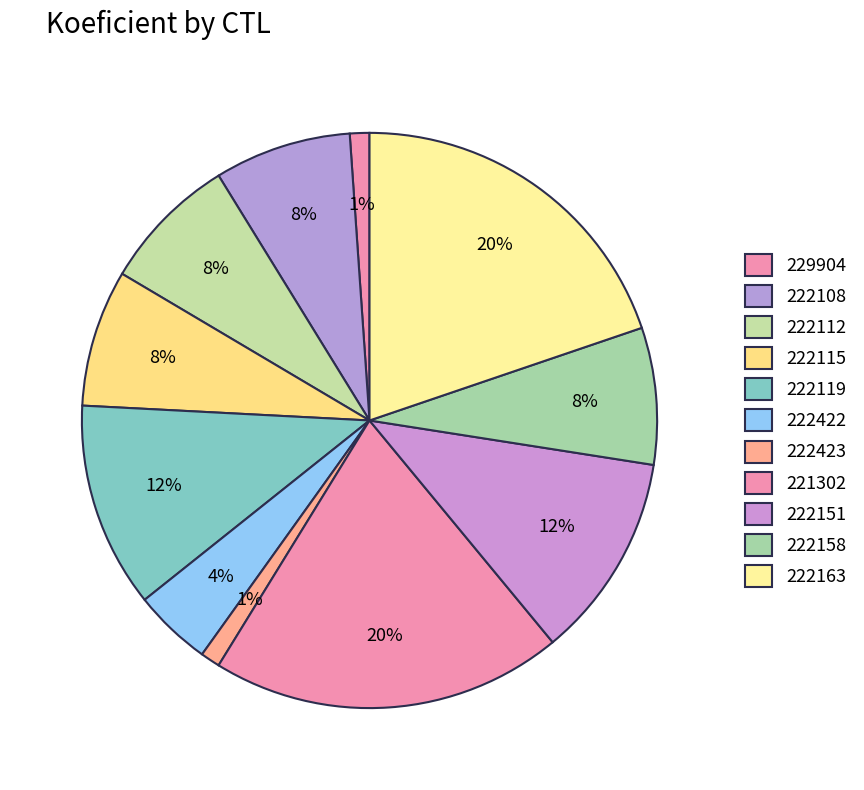

How many segments does this pie chart have?

11